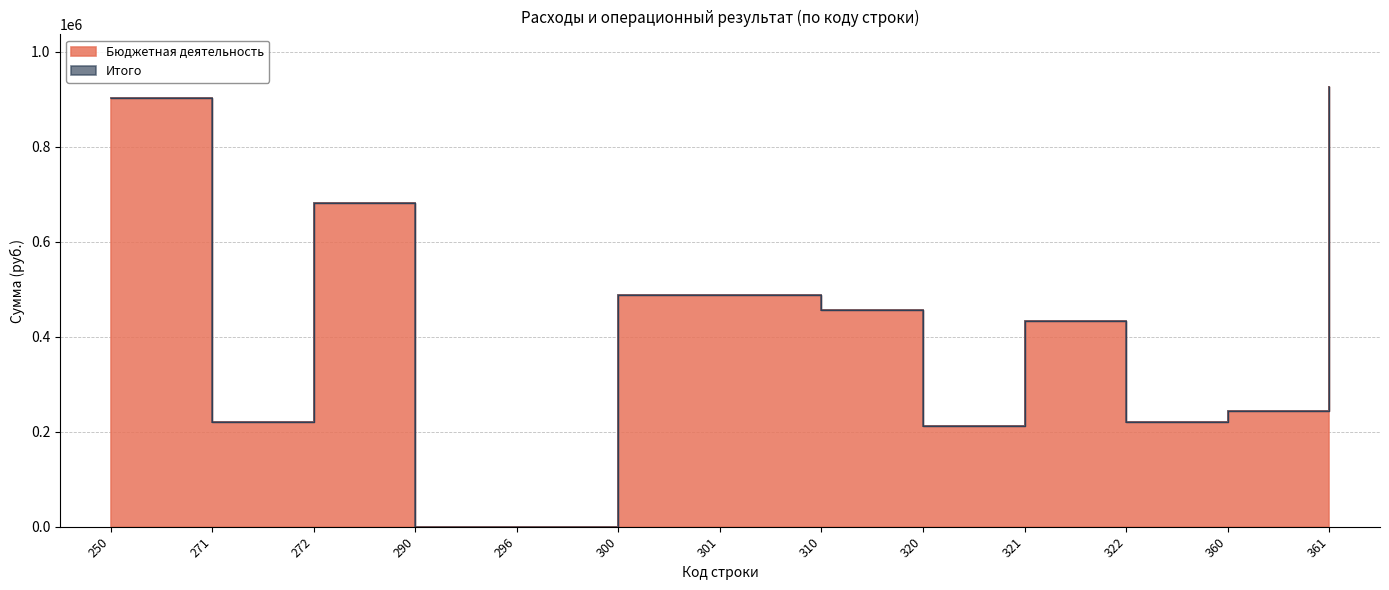

True or false: Бюджетная деятельность and Итого cross at least once.

False